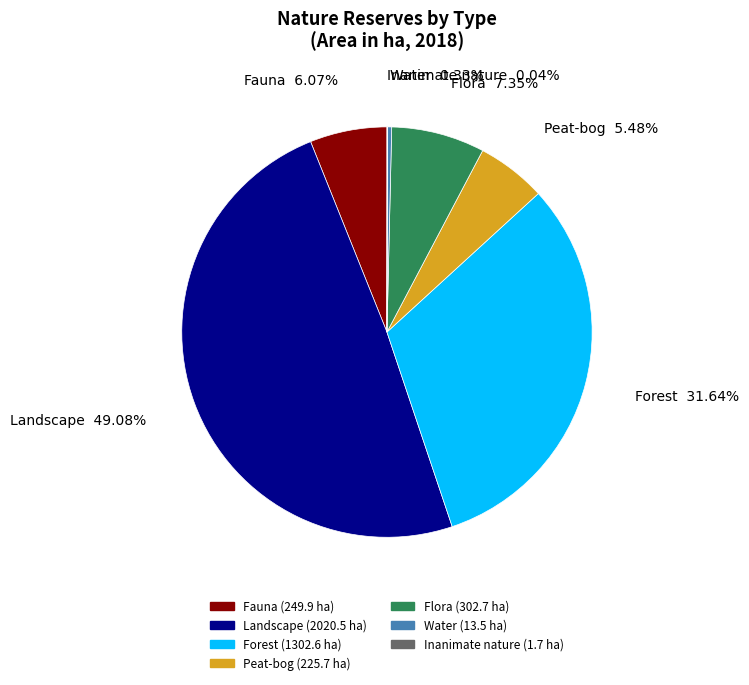

Does Water account for over 50% of the chart?

No